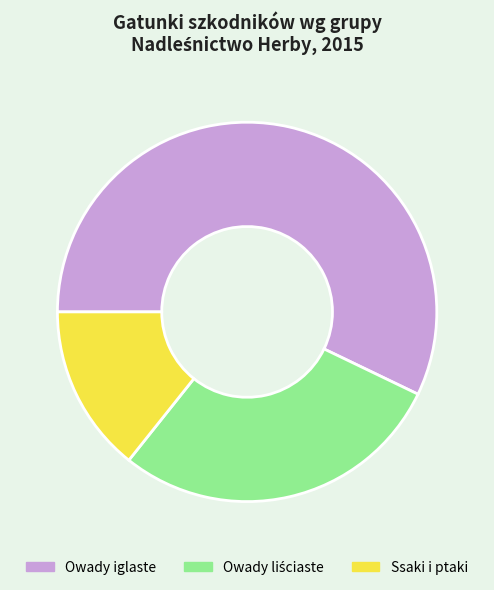

True or false: Ssaki i ptaki accounts for 14% of the total.

True